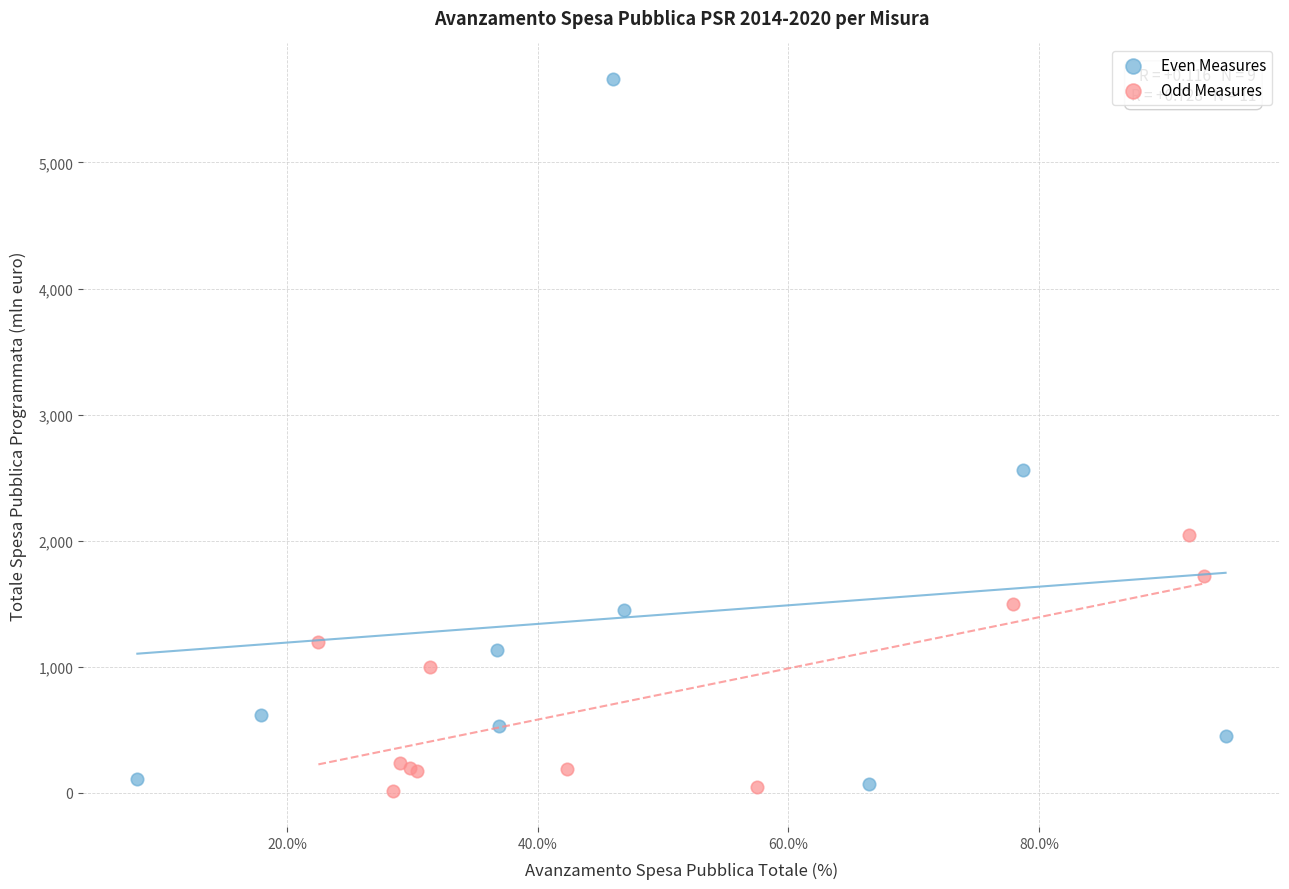

Which series contains the highest Y value?

Even Measures